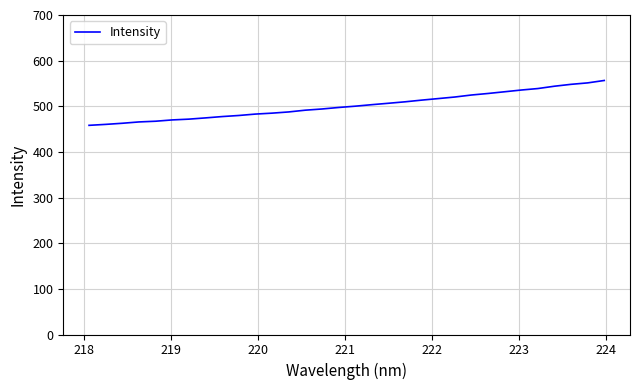

What is the greatest value displayed?

556.5